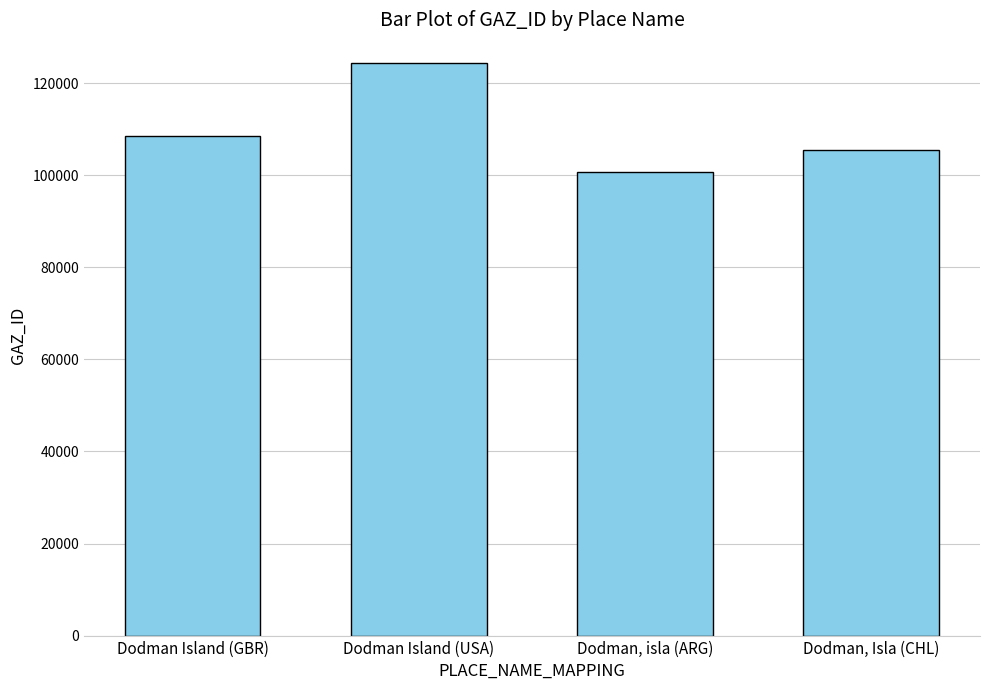

Rank the categories by value from lowest to highest.

Dodman, isla (ARG), Dodman, Isla (CHL), Dodman Island (GBR), Dodman Island (USA)